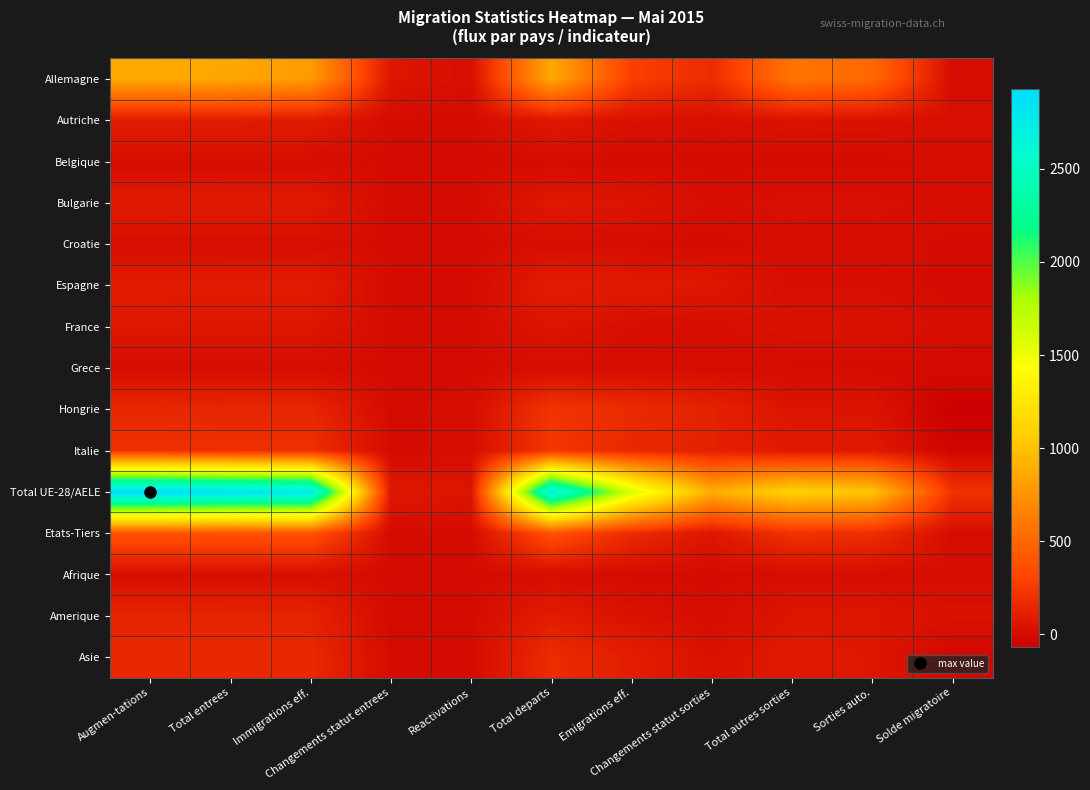

Reading right to left, list all the values displayed in this chart.

Allemagne: Solde migratoire=6	Sorties auto.=513	Total autres sorties=579	Changements statut sorties=176	Emigrations eff.=286	Total departs=865	Reactivations=18	Changements statut entrees=59	Immigrations eff.=794	Total entrees=853	Augmen-tations=871
Autriche: Solde migratoire=21	Sorties auto.=38	Total autres sorties=42	Changements statut sorties=20	Emigrations eff.=30	Total departs=72	Reactivations=1	Changements statut entrees=3	Immigrations eff.=89	Total entrees=92	Augmen-tations=93
Belgique: Solde migratoire=7	Sorties auto.=1	Total autres sorties=1	Changements statut sorties=1	Emigrations eff.=1	Total departs=2	Reactivations=0	Changements statut entrees=0	Immigrations eff.=9	Total entrees=9	Augmen-tations=9
Bulgarie: Solde migratoire=12	Sorties auto.=20	Total autres sorties=21	Changements statut sorties=14	Emigrations eff.=50	Total departs=71	Reactivations=2	Changements statut entrees=0	Immigrations eff.=81	Total entrees=81	Augmen-tations=83
Croatie: Solde migratoire=2	Sorties auto.=10	Total autres sorties=10	Changements statut sorties=0	Emigrations eff.=4	Total departs=14	Reactivations=0	Changements statut entrees=0	Immigrations eff.=16	Total entrees=16	Augmen-tations=16
Espagne: Solde migratoire=-1	Sorties auto.=14	Total autres sorties=14	Changements statut sorties=63	Emigrations eff.=81	Total departs=95	Reactivations=2	Changements statut entrees=0	Immigrations eff.=92	Total entrees=92	Augmen-tations=94
France: Solde migratoire=8	Sorties auto.=37	Total autres sorties=39	Changements statut sorties=9	Emigrations eff.=15	Total departs=54	Reactivations=2	Changements statut entrees=1	Immigrations eff.=59	Total entrees=60	Augmen-tations=62
Grece: Solde migratoire=-1	Sorties auto.=2	Total autres sorties=3	Changements statut sorties=5	Emigrations eff.=7	Total departs=10	Reactivations=0	Changements statut entrees=0	Immigrations eff.=9	Total entrees=9	Augmen-tations=9
Hongrie: Solde migratoire=-66	Sorties auto.=46	Total autres sorties=48	Changements statut sorties=121	Emigrations eff.=170	Total departs=218	Reactivations=10	Changements statut entrees=0	Immigrations eff.=142	Total entrees=142	Augmen-tations=152
Italie: Solde migratoire=-32	Sorties auto.=78	Total autres sorties=79	Changements statut sorties=116	Emigrations eff.=159	Total departs=238	Reactivations=8	Changements statut entrees=0	Immigrations eff.=198	Total entrees=198	Augmen-tations=206
Total UE-28/AELE: Solde migratoire=210	Sorties auto.=1022	Total autres sorties=1111	Changements statut sorties=886	Emigrations eff.=1606	Total departs=2717	Reactivations=57	Changements statut entrees=65	Immigrations eff.=2805	Total entrees=2870	Augmen-tations=2927
Etats-Tiers: Solde migratoire=6	Sorties auto.=189	Total autres sorties=209	Changements statut sorties=59	Emigrations eff.=174	Total departs=383	Reactivations=1	Changements statut entrees=1	Immigrations eff.=387	Total entrees=388	Augmen-tations=389
Afrique: Solde migratoire=13	Sorties auto.=8	Total autres sorties=8	Changements statut sorties=1	Emigrations eff.=1	Total departs=9	Reactivations=0	Changements statut entrees=0	Immigrations eff.=22	Total entrees=22	Augmen-tations=22
Amerique: Solde migratoire=33	Sorties auto.=54	Total autres sorties=57	Changements statut sorties=6	Emigrations eff.=37	Total departs=94	Reactivations=1	Changements statut entrees=0	Immigrations eff.=126	Total entrees=126	Augmen-tations=127
Asie: Solde migratoire=-18	Sorties auto.=61	Total autres sorties=76	Changements statut sorties=36	Emigrations eff.=101	Total departs=177	Reactivations=0	Changements statut entrees=1	Immigrations eff.=158	Total entrees=159	Augmen-tations=159